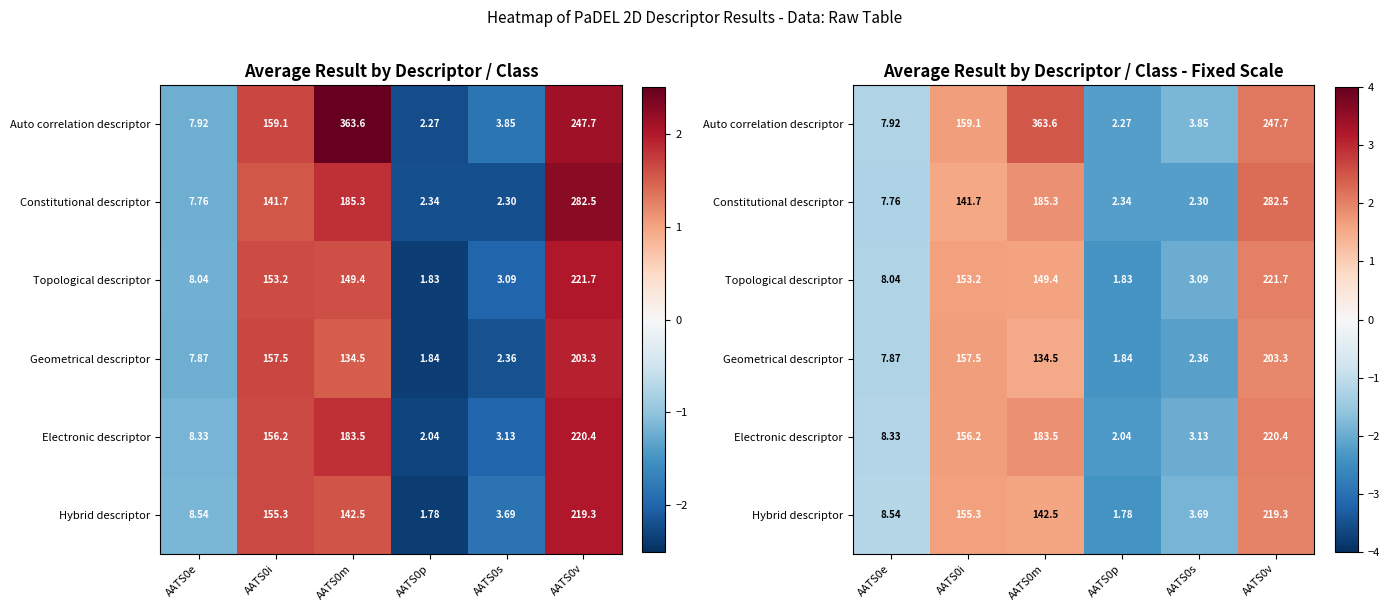

At how many categories does at least one series exceed -1?

3